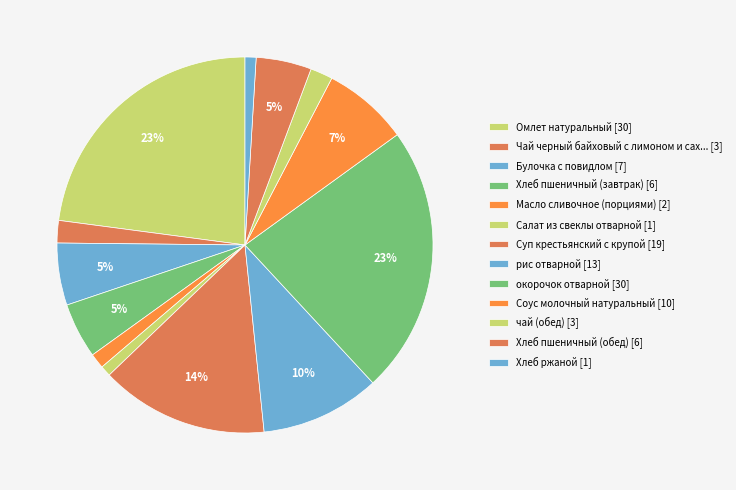

Count the number of slices in the pie.

13